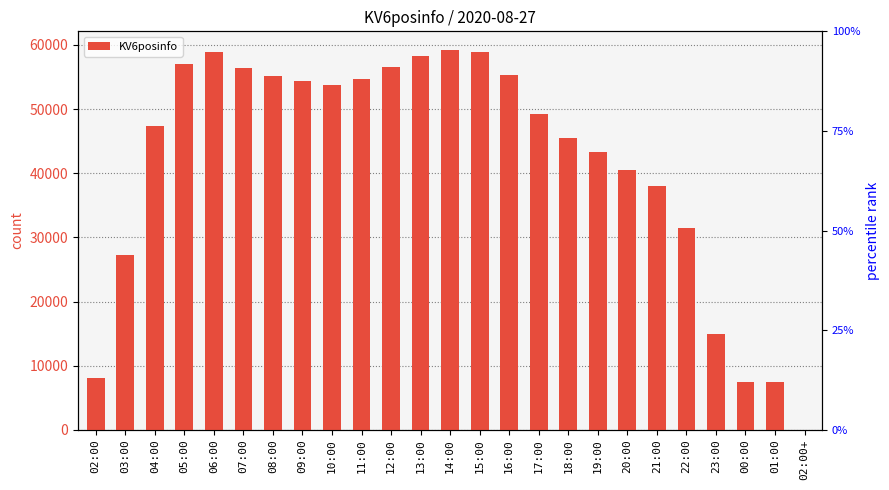

Are the bars horizontal?

No